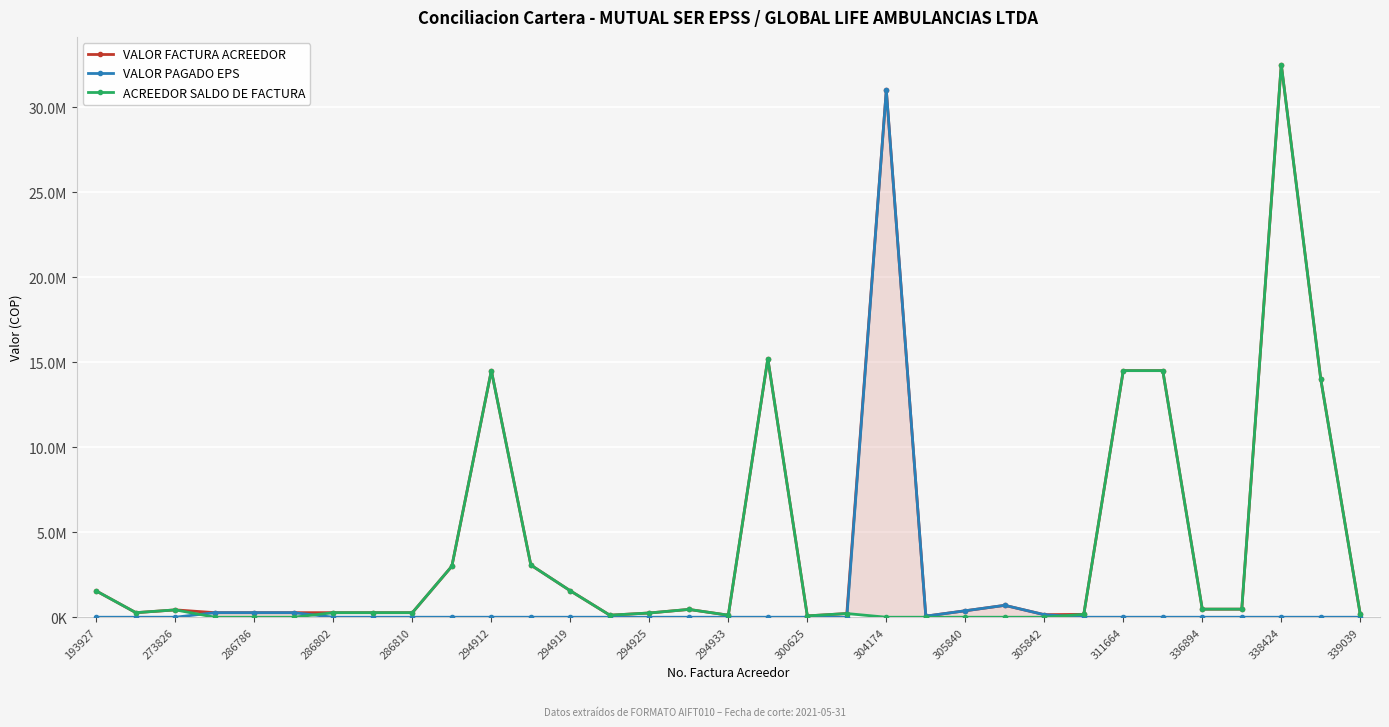

At how many categories does at least one series exceed 29052451?

2